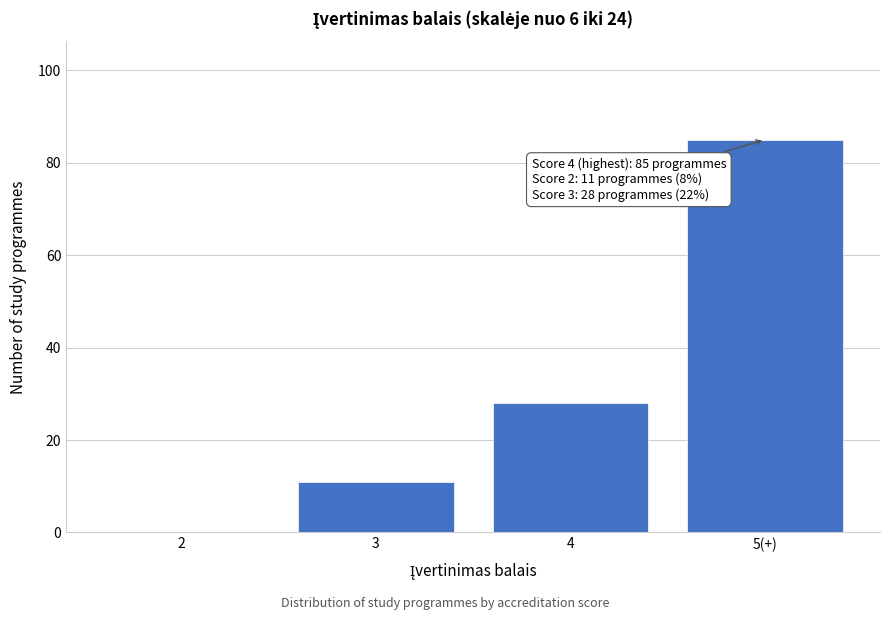

Reading right to left, transcribe all the data shown in this chart.

5(+)=85	4=28	3=11	2=0